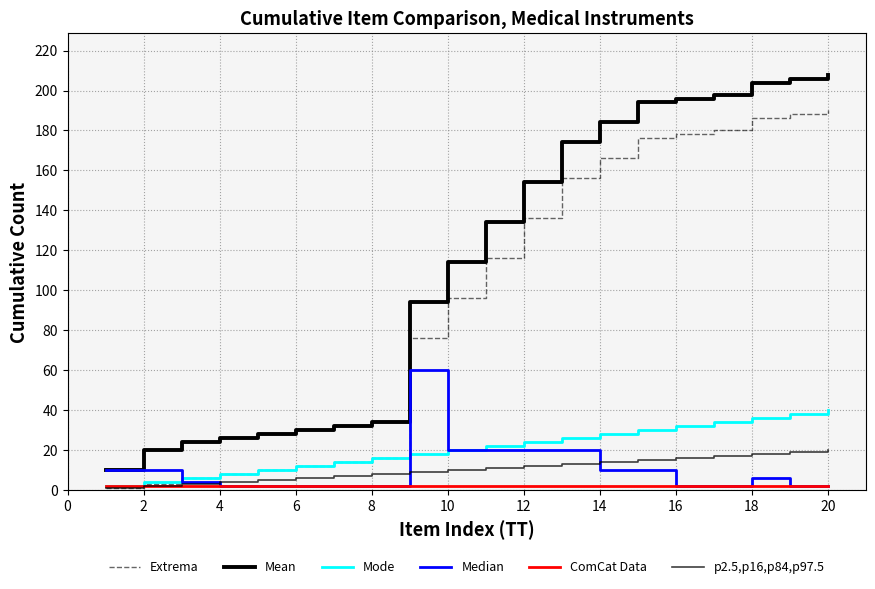

How many lines are shown in the chart?

6